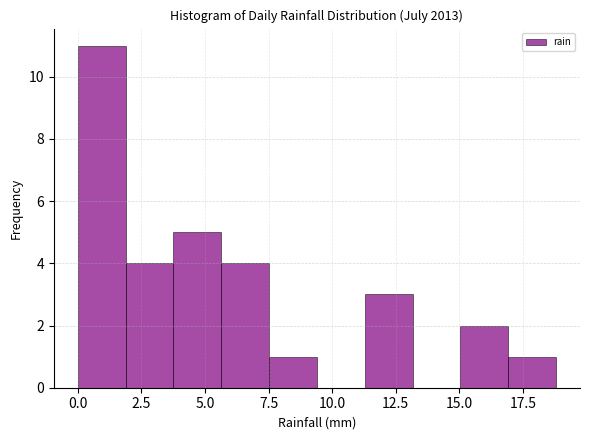

Read against the x-axis, roughly where is the centre of the tallest bar?

1.0